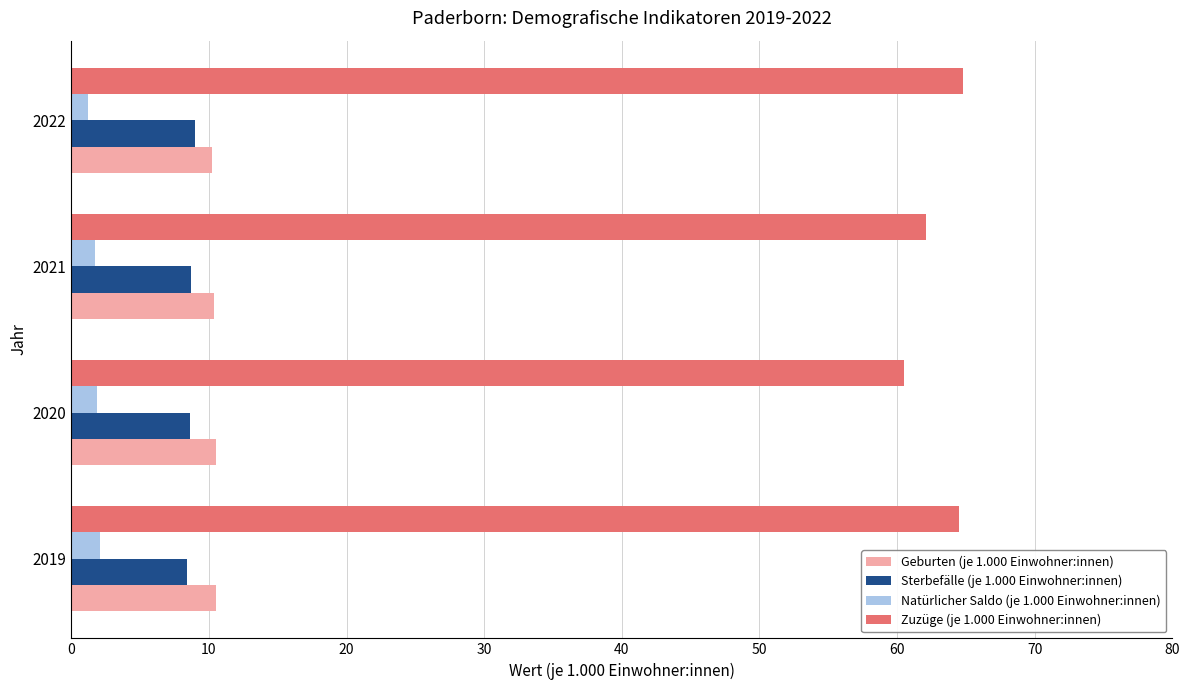

What is the total value across all series at 2019?

85.5